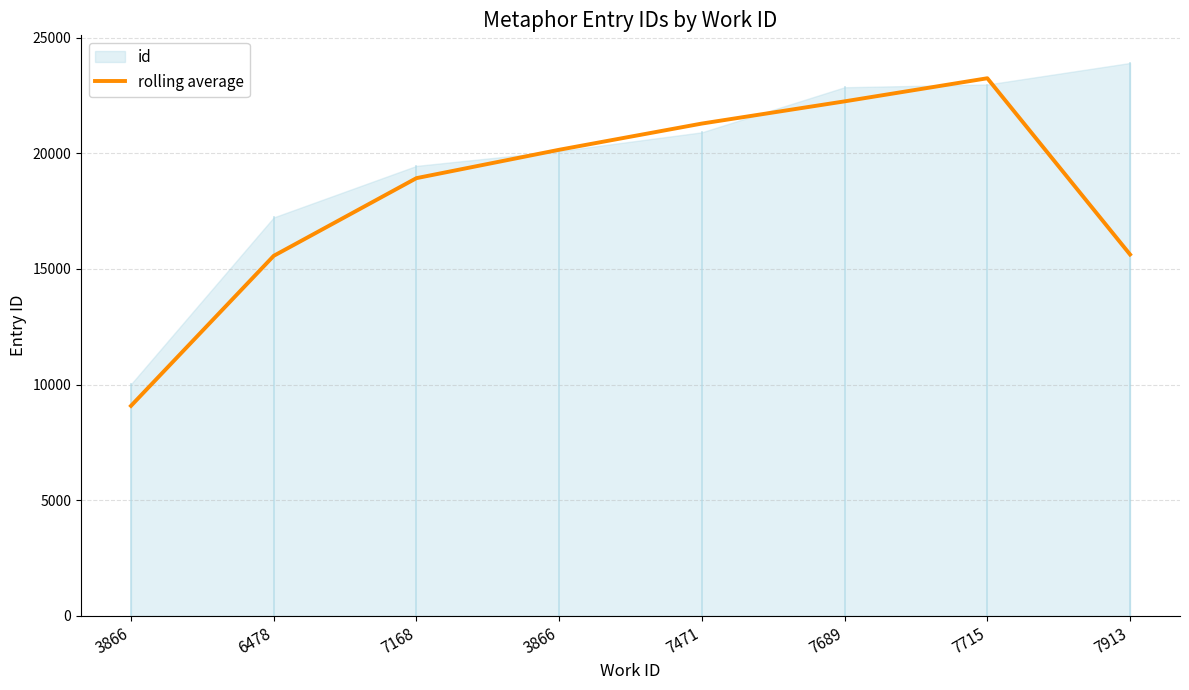

True or false: there are more than 1 points higher than both neighbors.

False